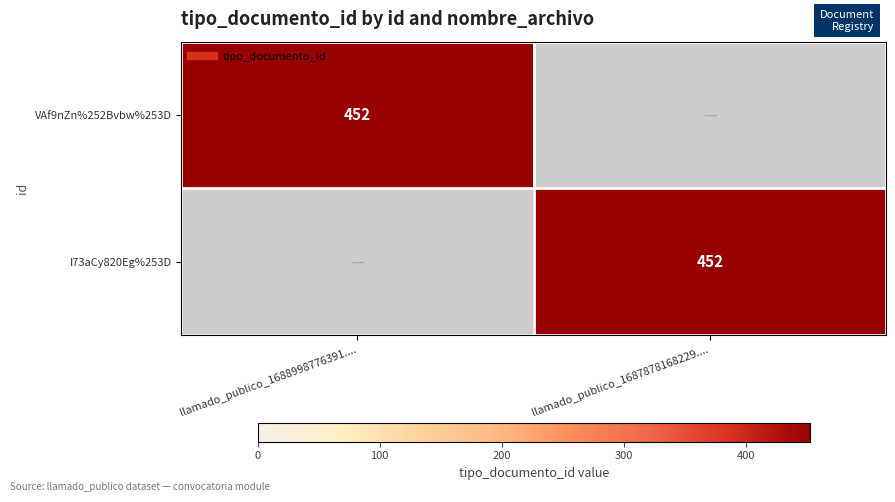

At how many categories does at least one series exceed 359?

2